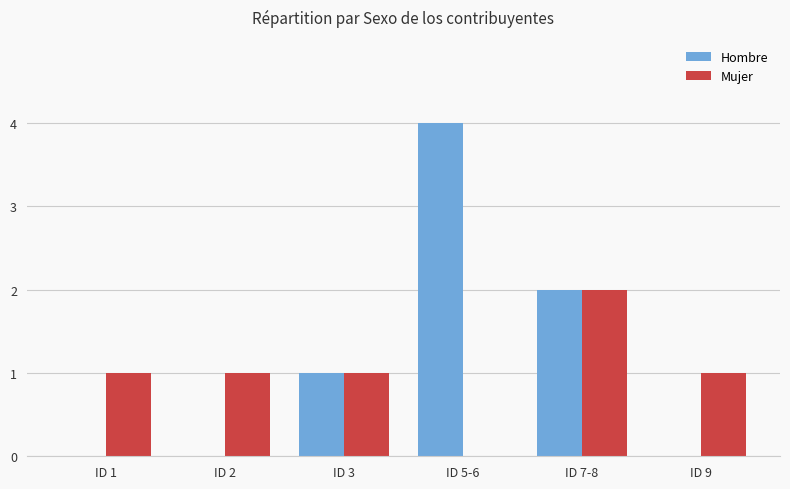

What is the highest value of the Mujer series?

2